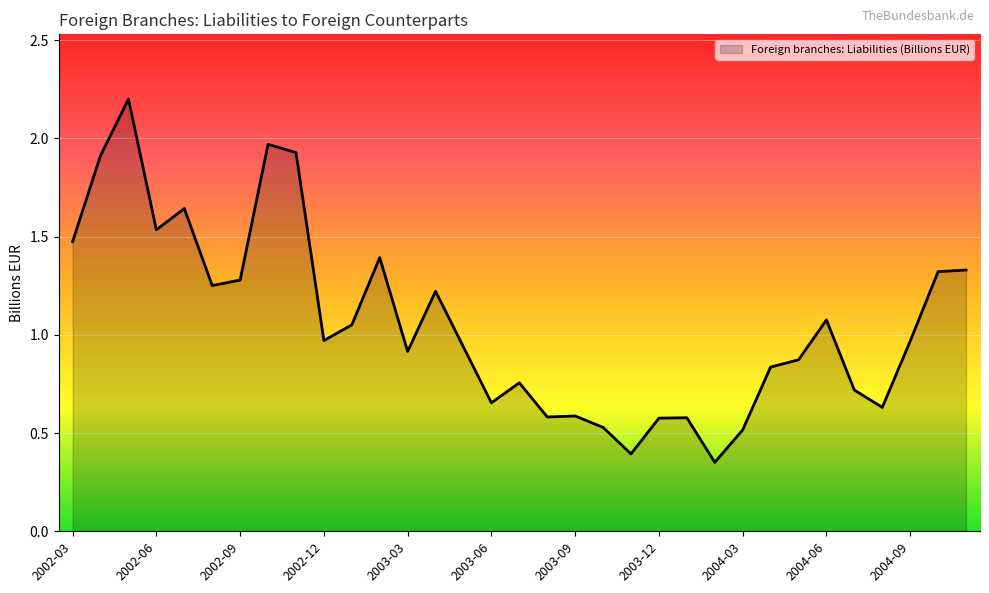

What is the greatest value displayed?

2.2